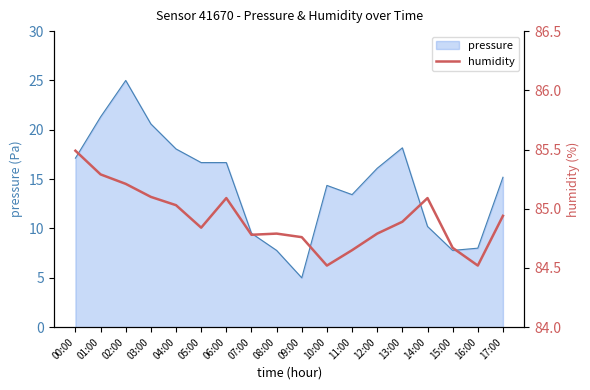

What is the difference between the second highest and minimum values?

0.8